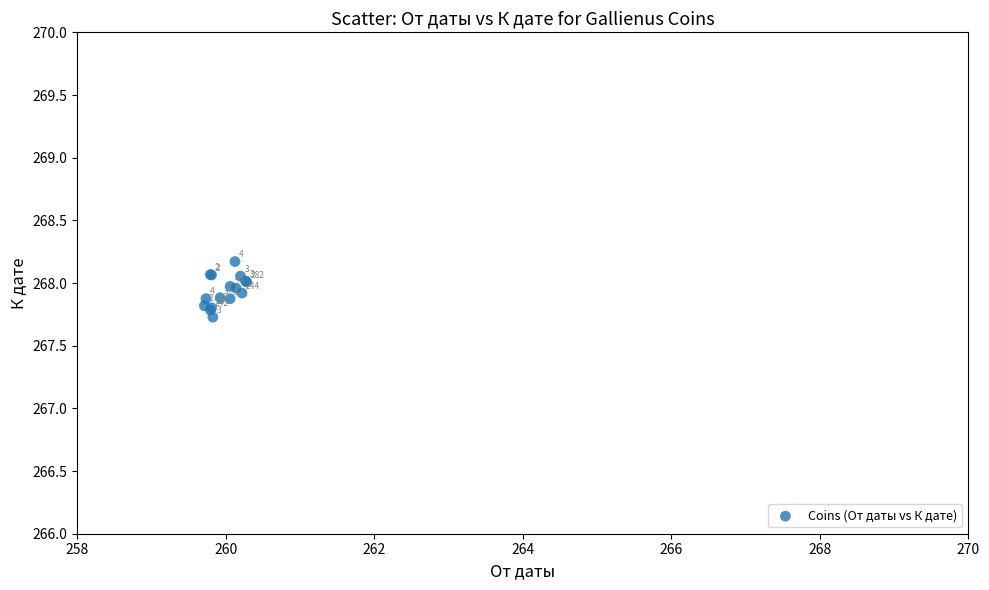

What Y value in the scatter plot is closest to 267?

267.7